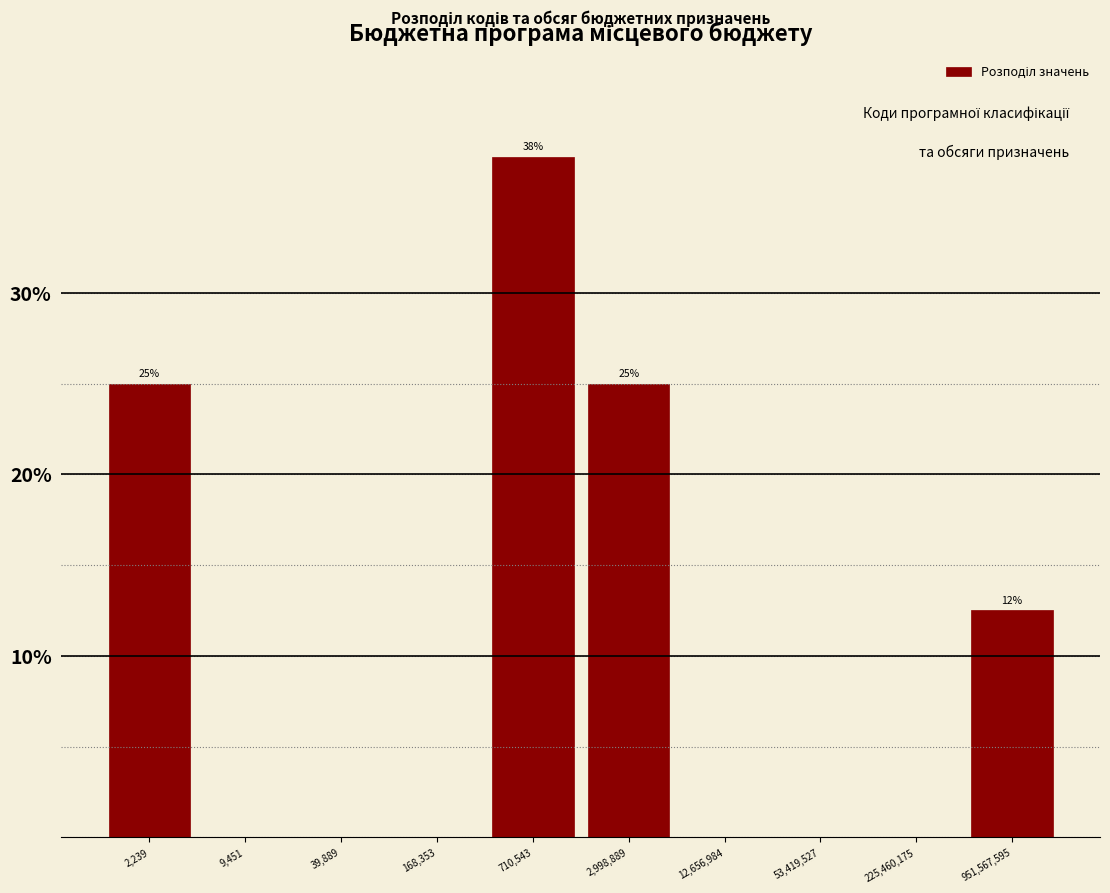

Reading left to right, extract all data points from this chart.

2,239=25.0	9,451=0.0	39,889=0.0	168,353=0.0	710,543=37.5	2,998,889=25.0	12,656,984=0.0	53,419,527=0.0	225,460,175=0.0	951,567,595=12.5